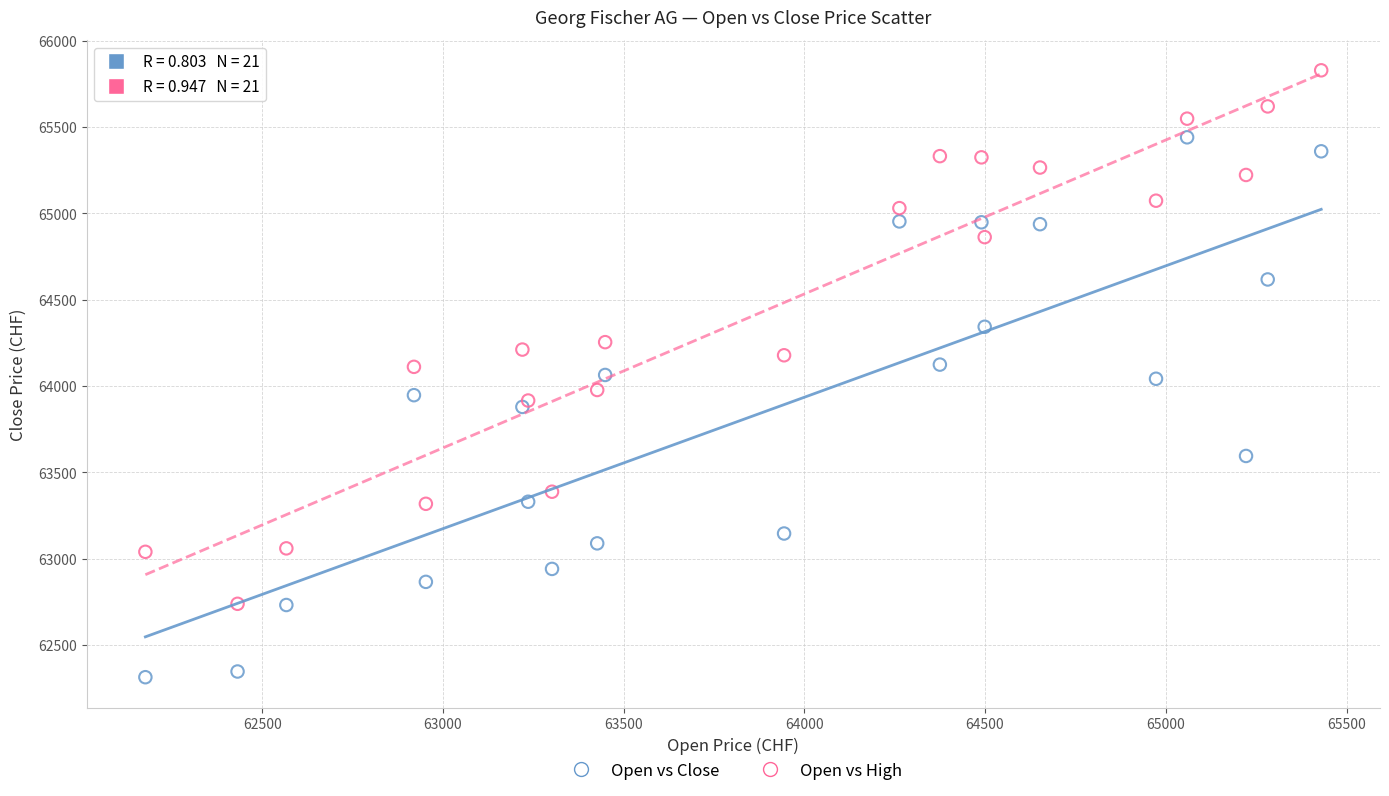

Which series contains the highest Y value?

Open vs High